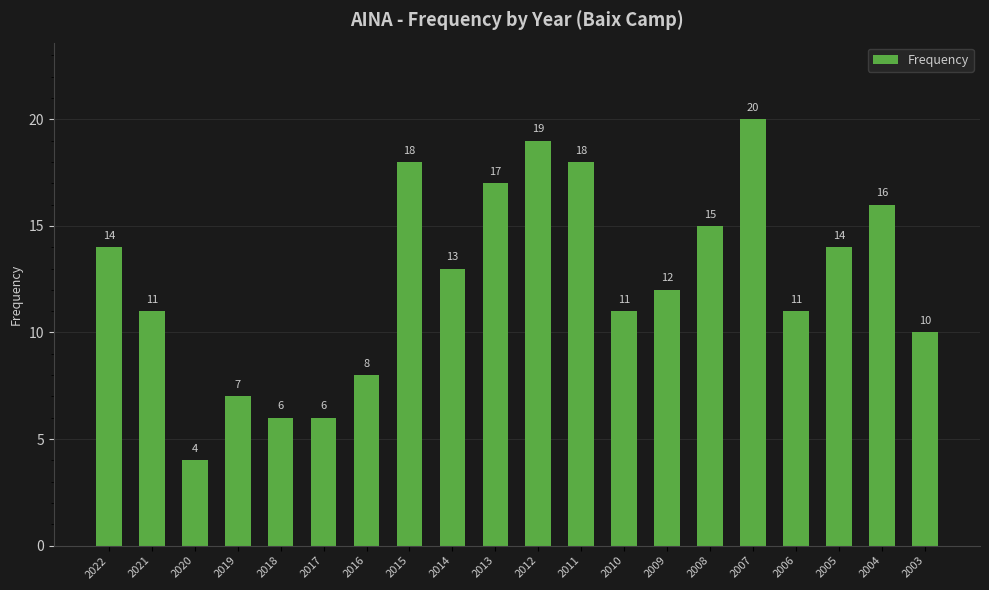

How many data points does each series have?

20